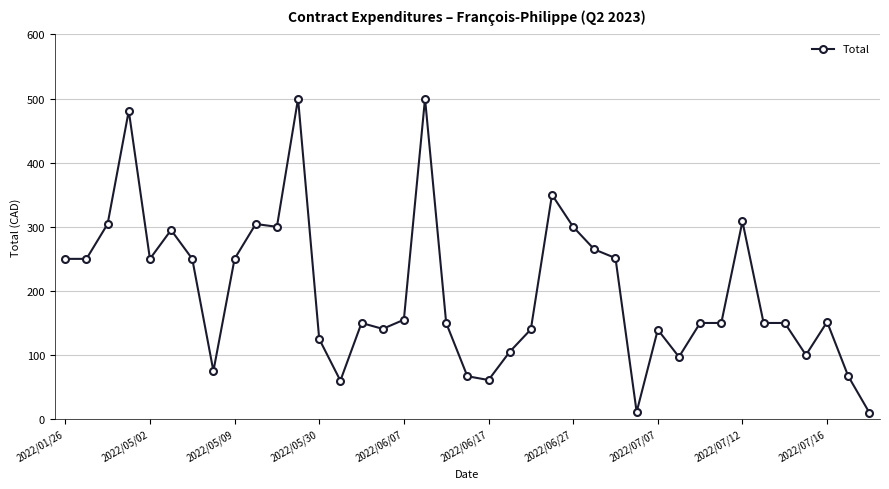

What is the sum of all values?

7814.2